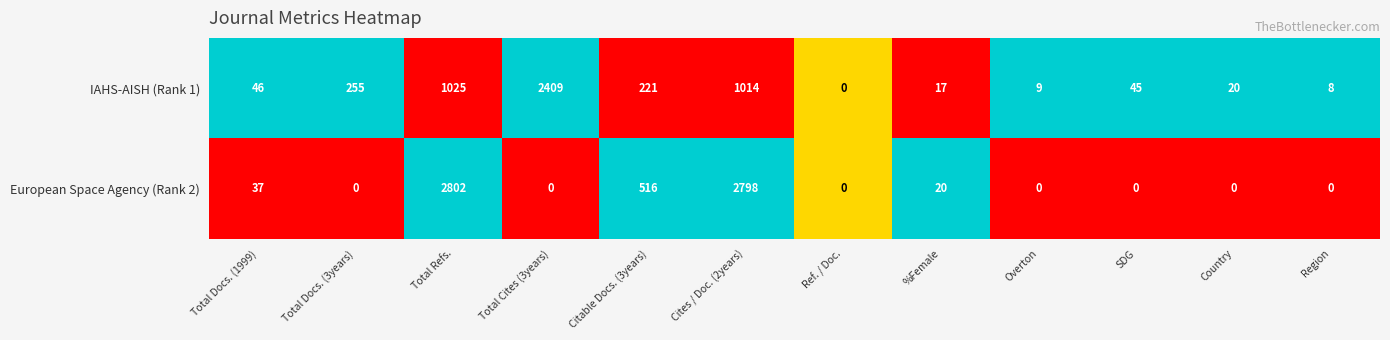

Is it true that European Space Agency (Rank 2) equals 1210 at SDG?

False